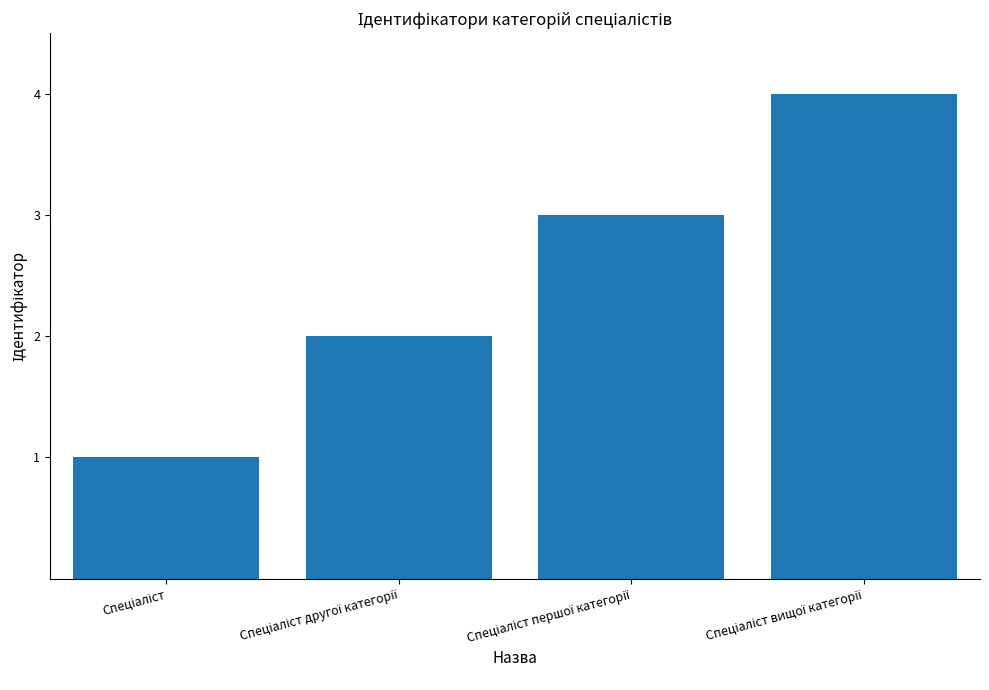

What is the maximum value shown in the chart?

4